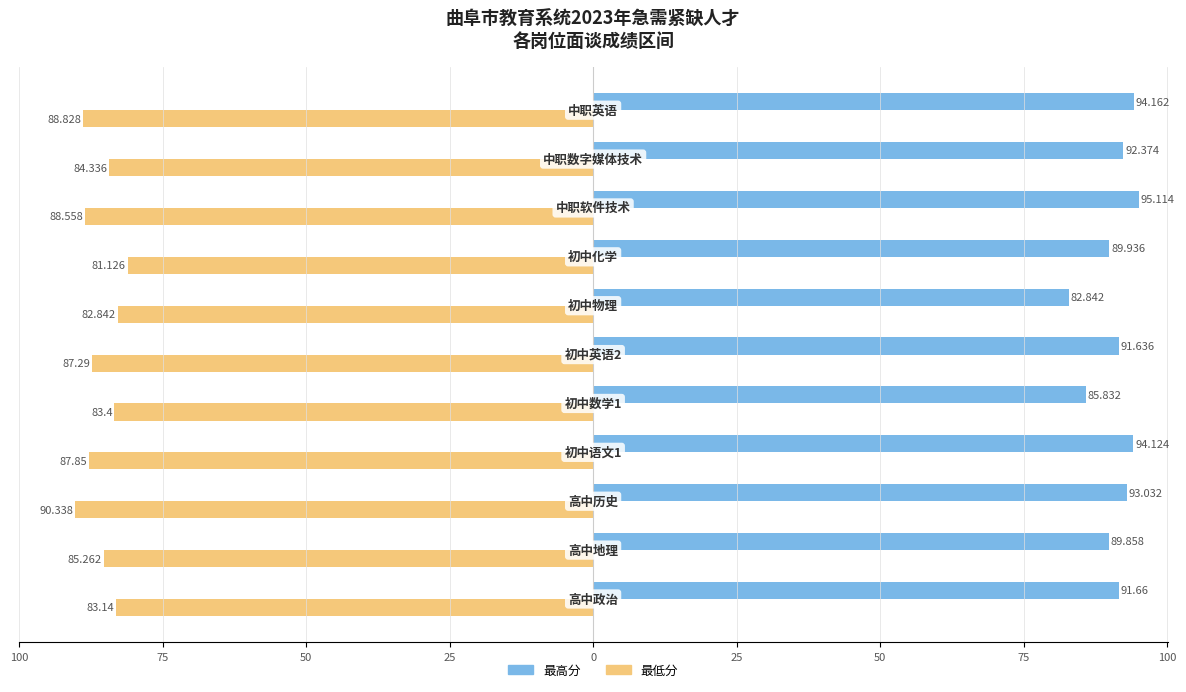

What are all the series names shown in the legend?

最高分, 最低分